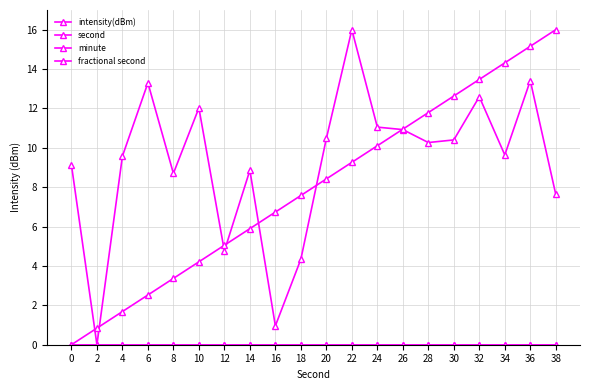

Rank the series at 6 from highest to lowest value.

intensity(dBm), second, minute, fractional second